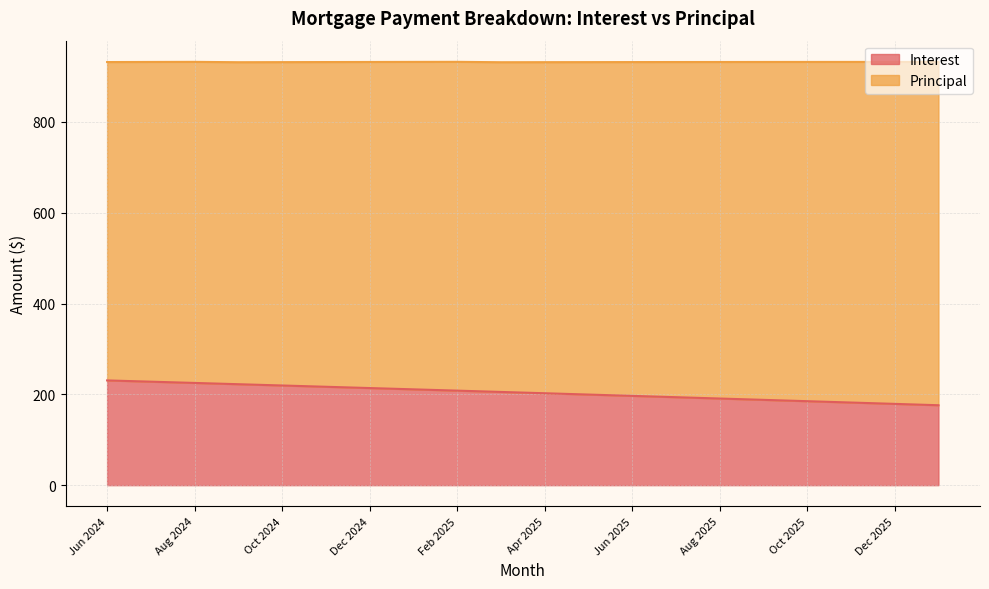

Which has a higher value, Oct 2025 or Nov 2024?

Nov 2024